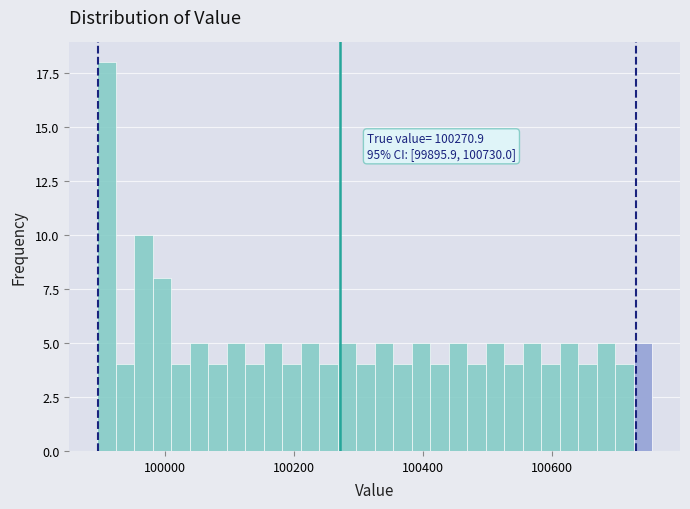

Read against the x-axis, roughly where is the centre of the tallest bar?

99900